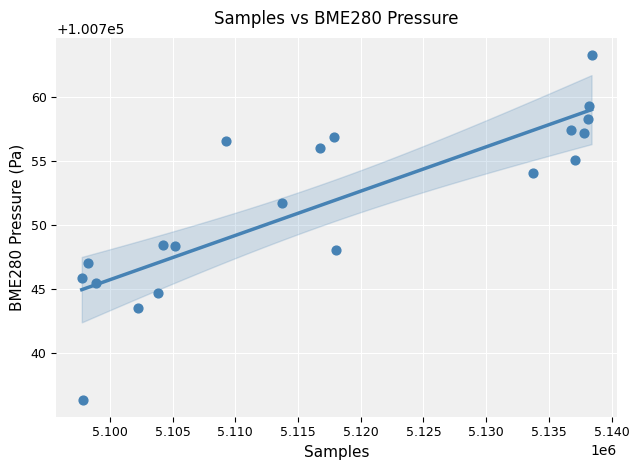

What is the range of Y values (max minus min)?

26.9